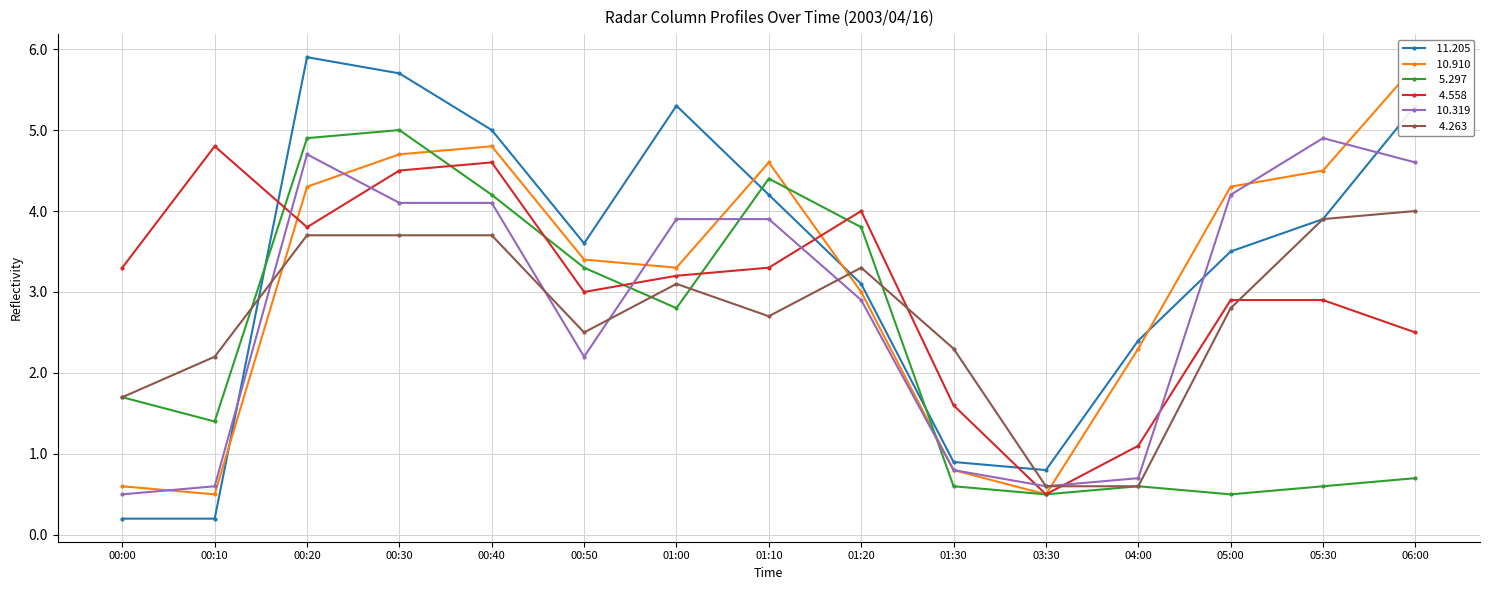

After their last crossing, which series has the higher values:   5.297 or   4.263?

  4.263